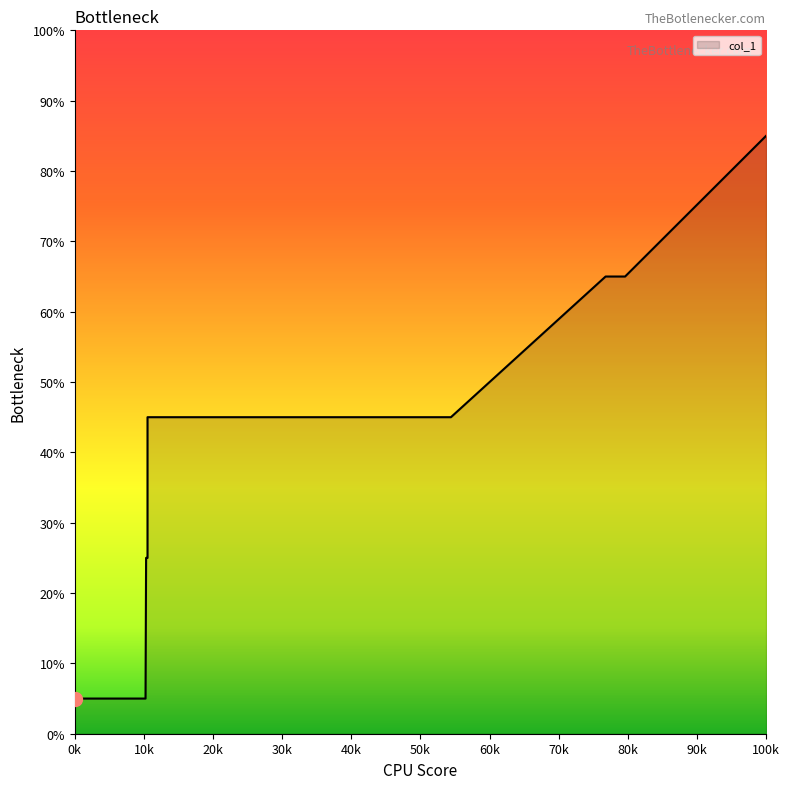

Is it true that the value at 80k is 16?

False